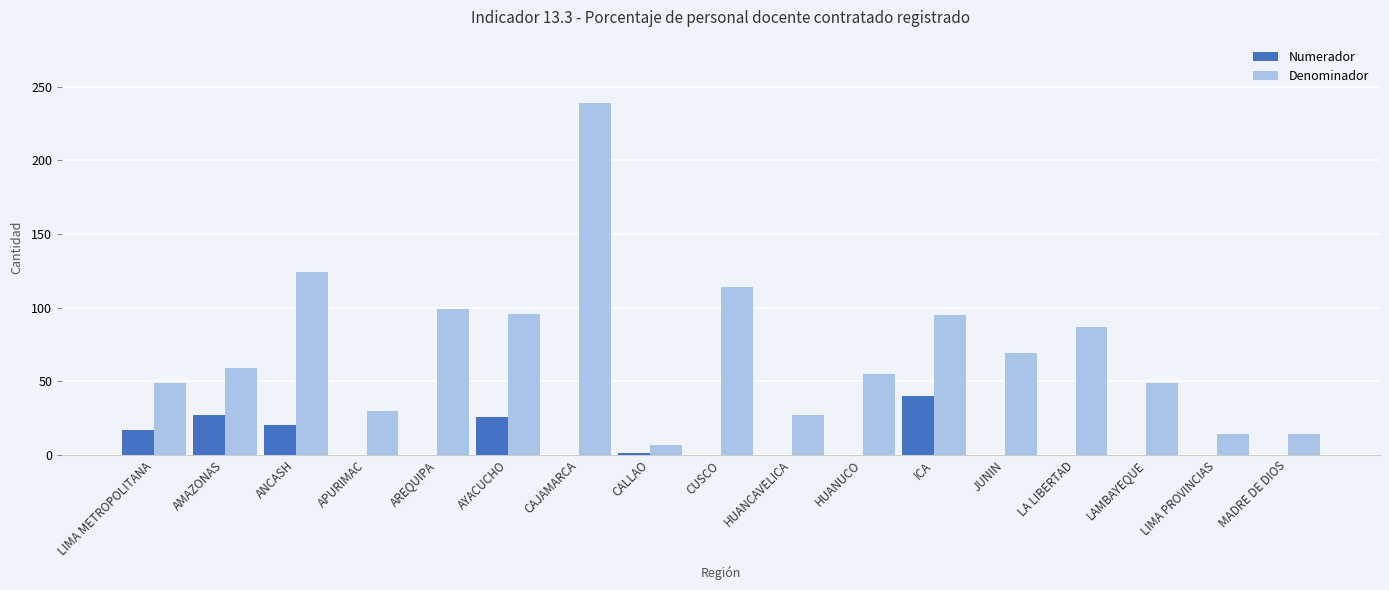

Which series changed the most between CAJAMARCA and LAMBAYEQUE?

Denominador